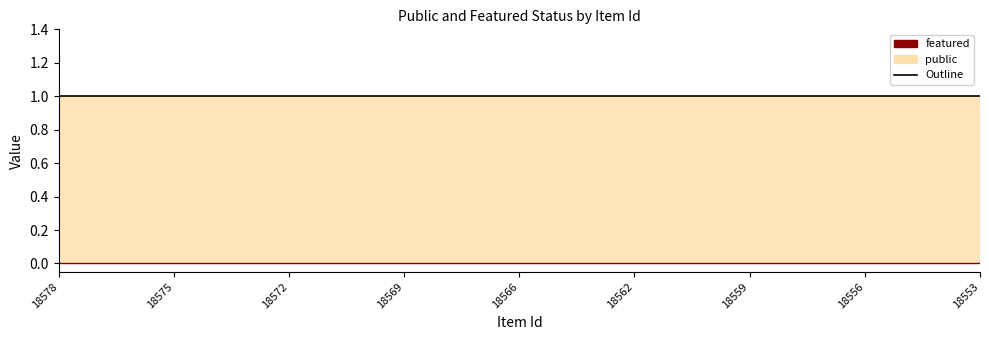

What are all the series names shown in the legend?

public, featured